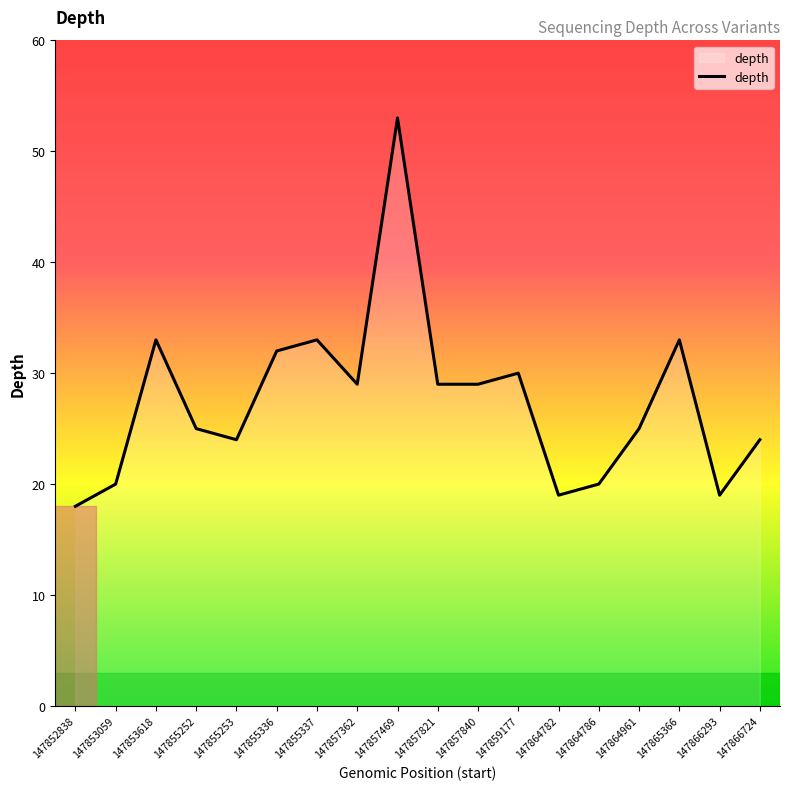

What is the greatest value displayed?

53